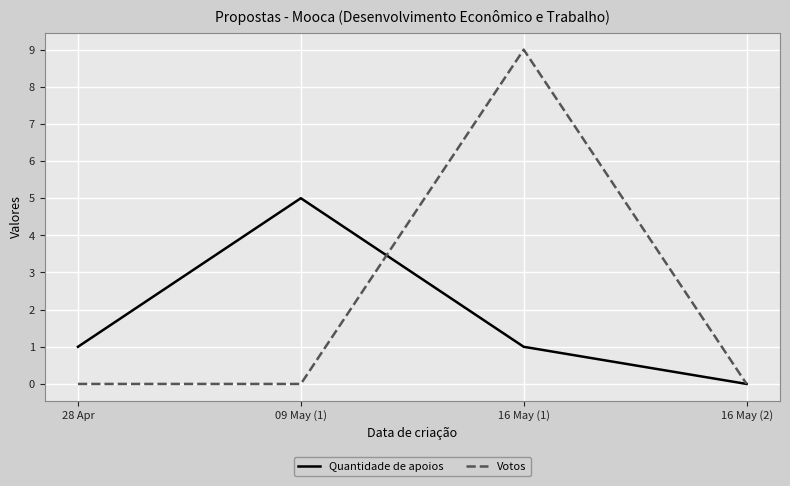

Count the Quantidade de apoios values in the range 1 to 5.

3